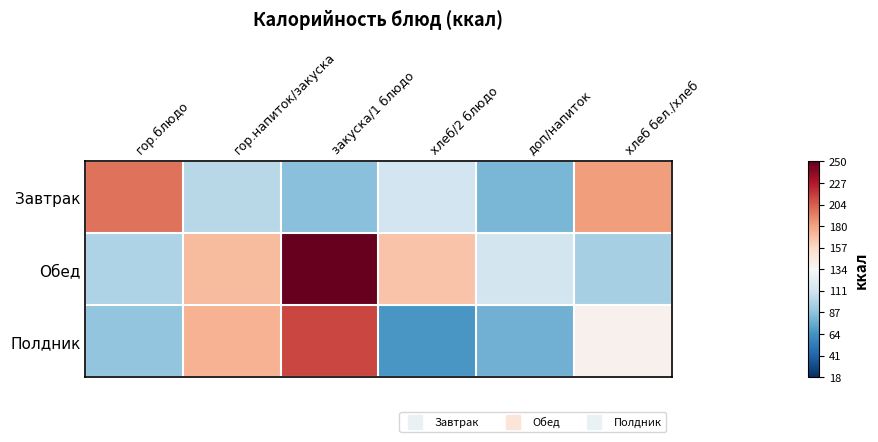

At which category is the sum across all series the highest?

закуска/1 блюдо